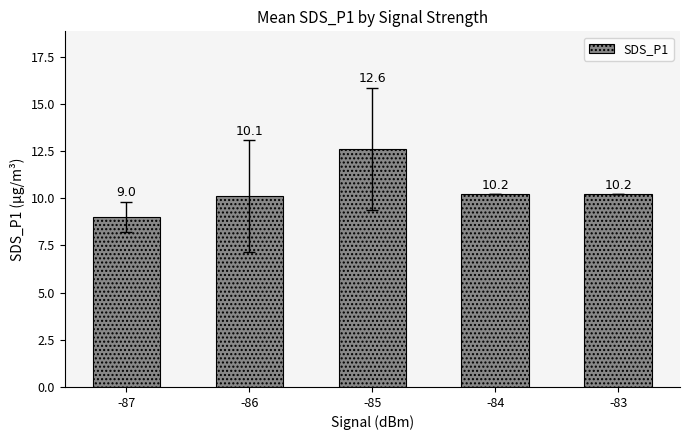

What is the sum of all values?

52.1